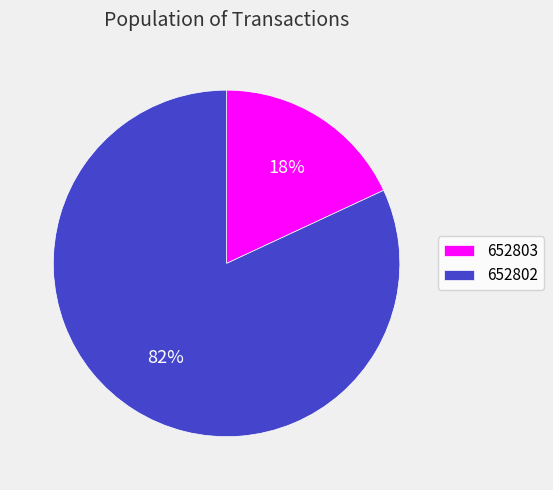

True or false: 652803 accounts for 4% of the total.

False